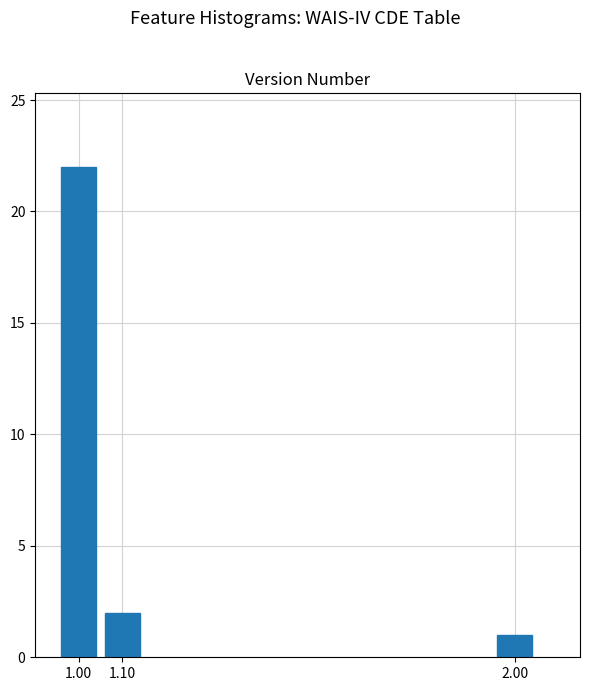

Reading right to left, extract all data points from this chart.

1	2	22